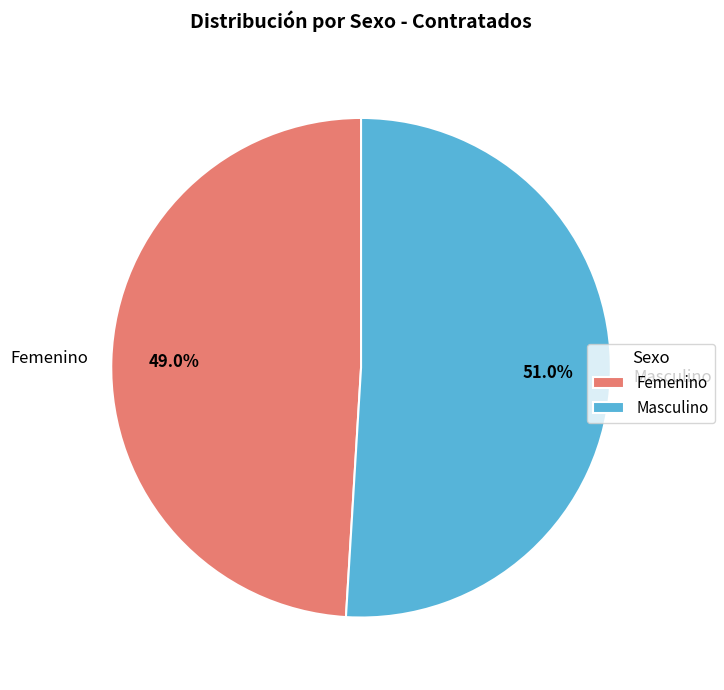

How many slices are in this pie chart?

2